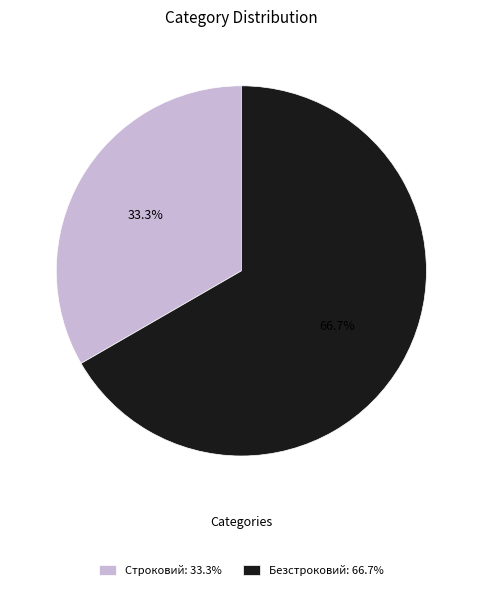

What percentage is NOT represented by Строковий?

66.7%